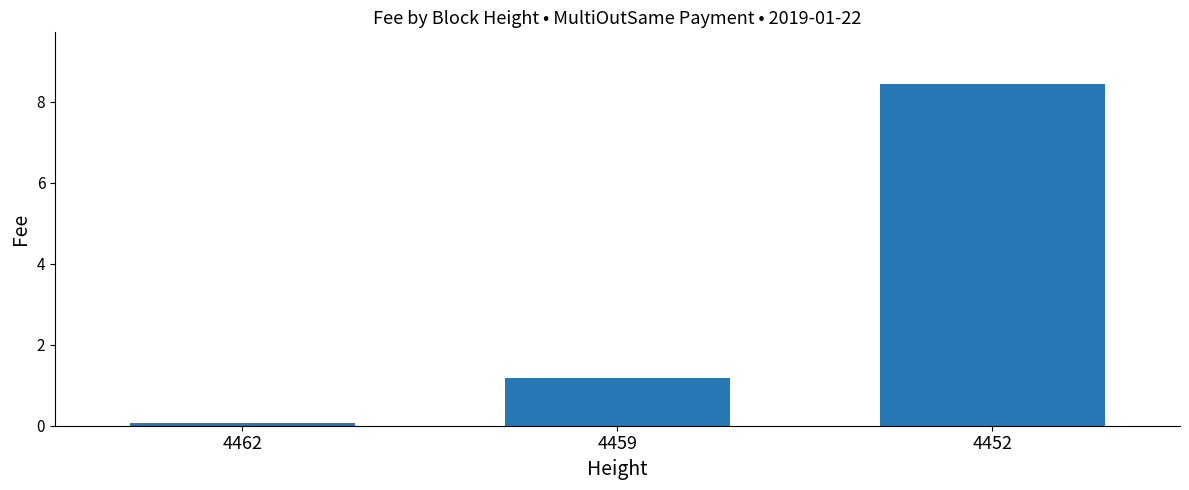

List the labels in order of value, largest first.

4452, 4459, 4462